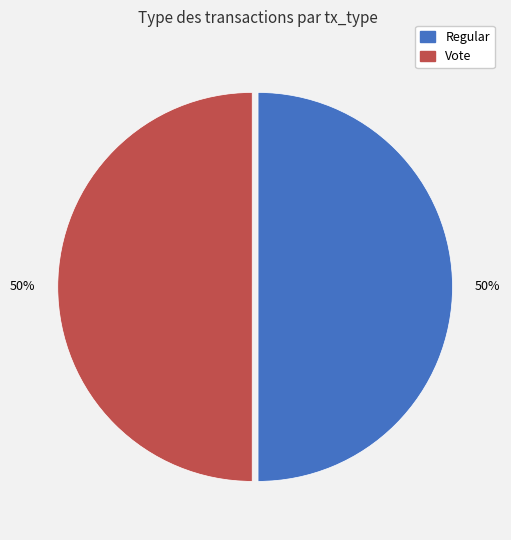

The Regular slice represents 50% of the pie. True or false?

True